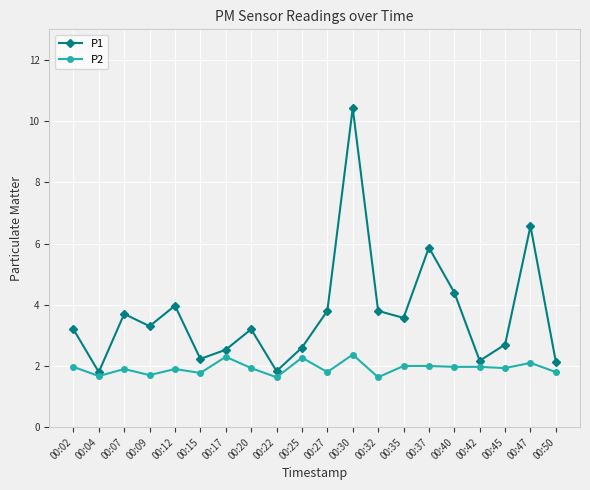

At how many categories does at least one series exceed 5?

3